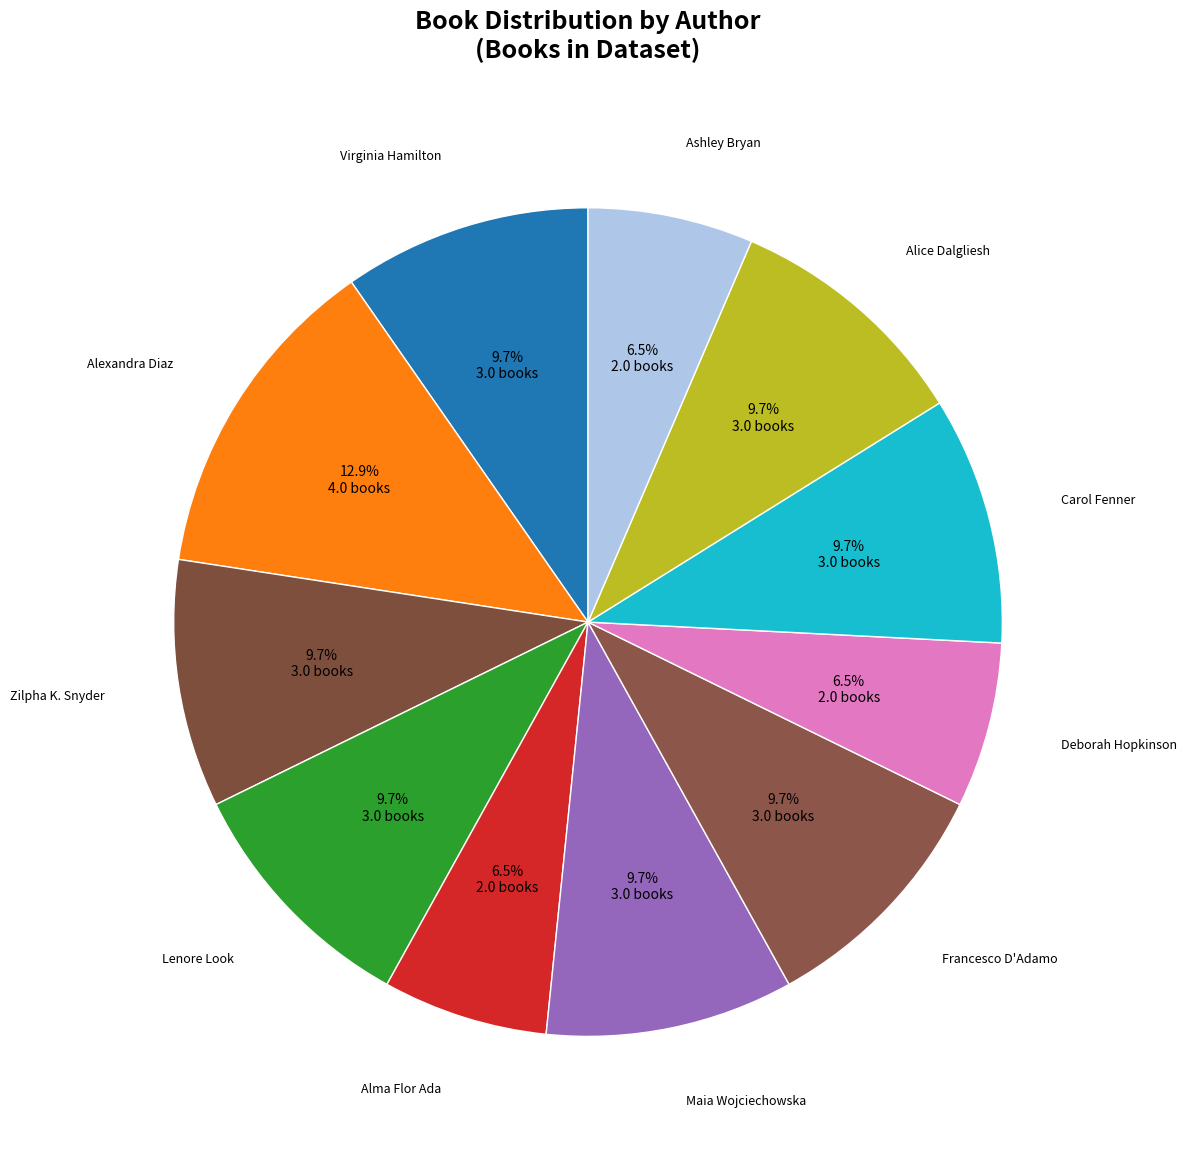

Does any single category account for the majority?

No